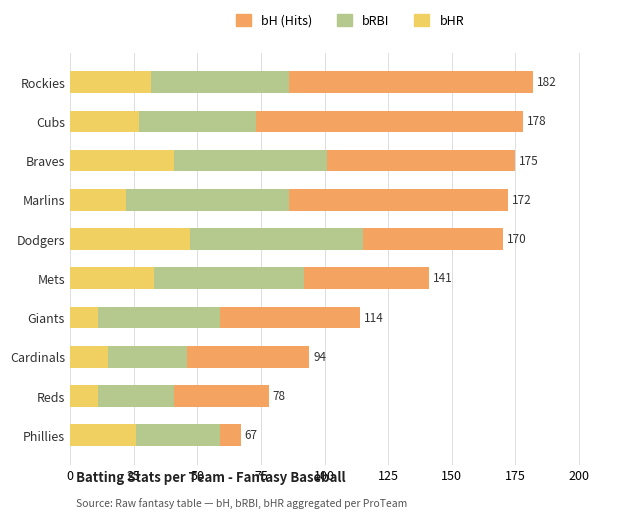

Does the chart contain stacked bars?

No